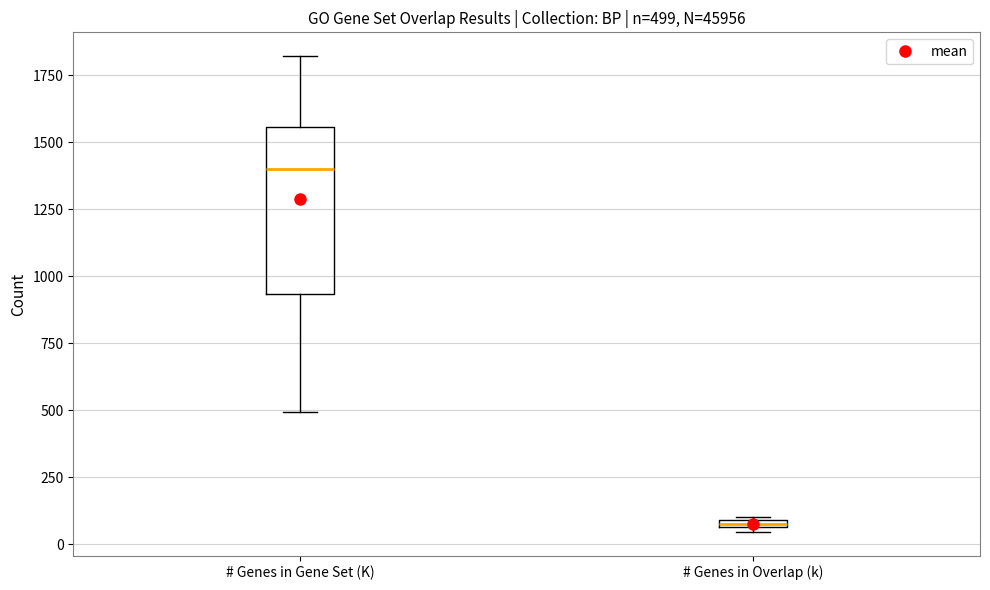

Which box is the tallest, from its lower edge to its upper edge?

# Genes in Gene Set (K)